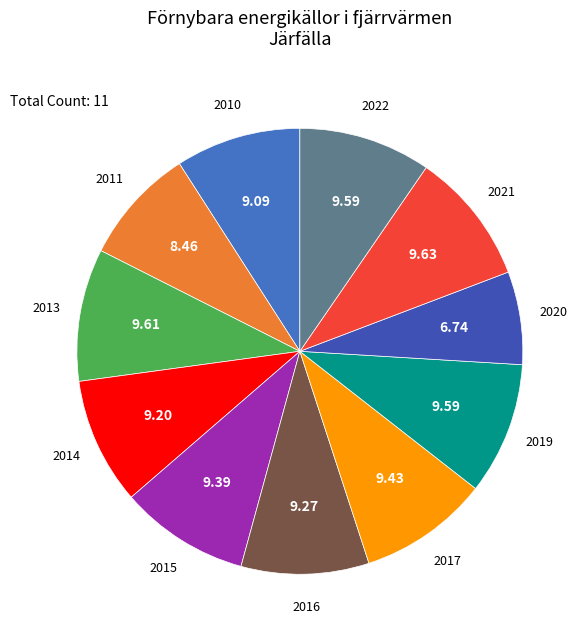

Approximately how many times larger is the value at 2020 compared to 2014?

0.7